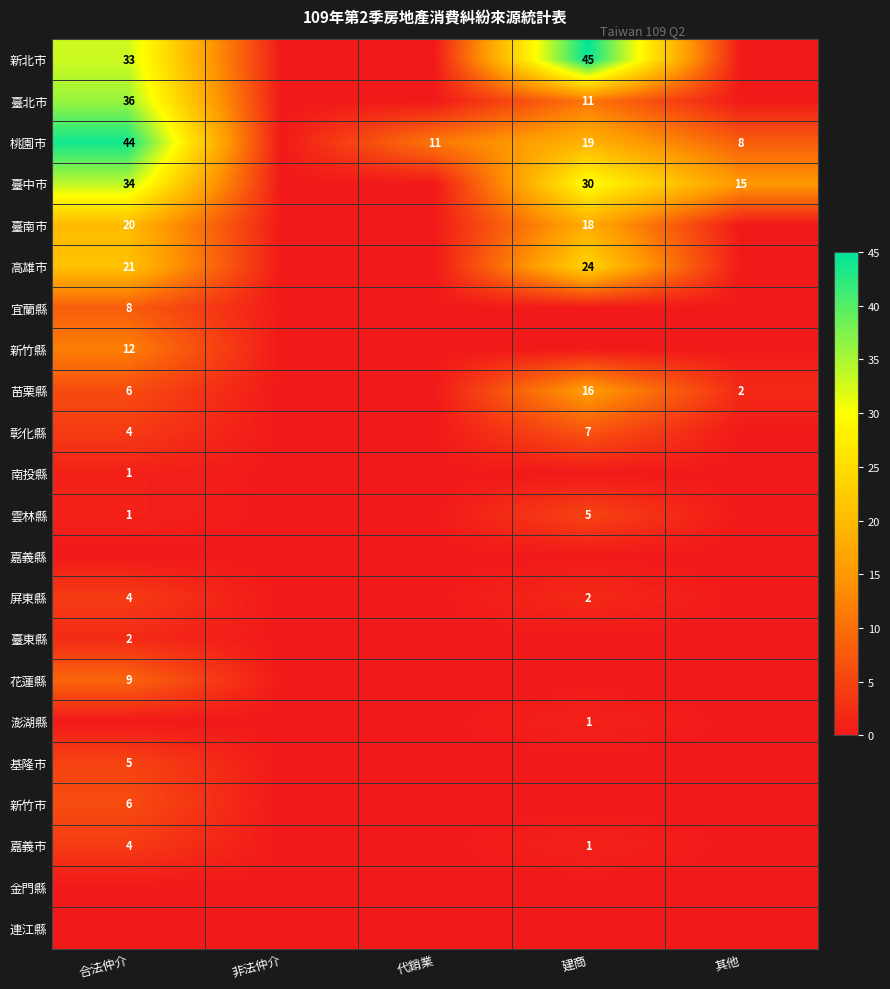

Which has a higher value, 建商 or 合法仲介?

建商